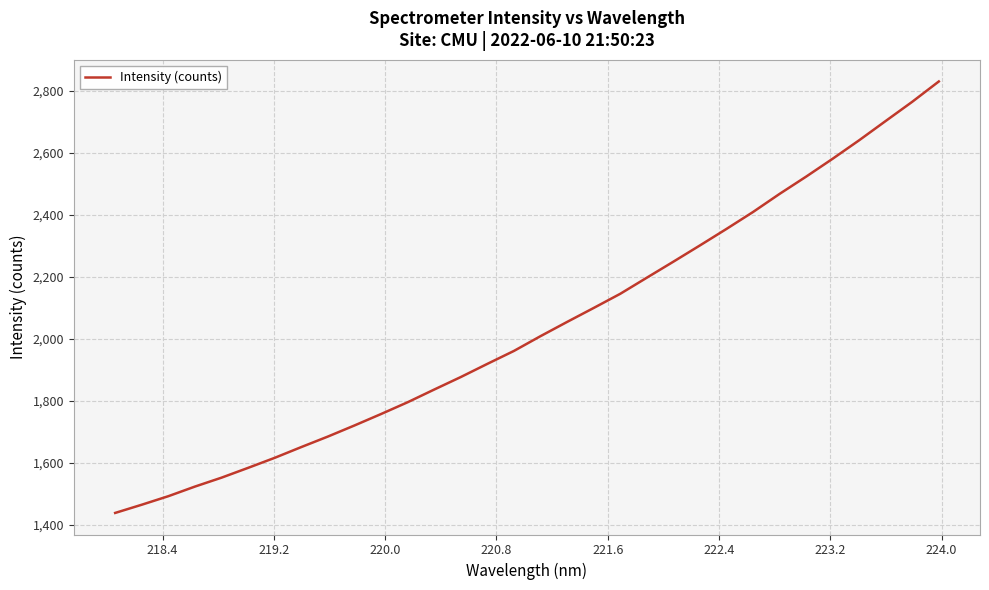

What is the maximum value shown in the chart?

2829.7